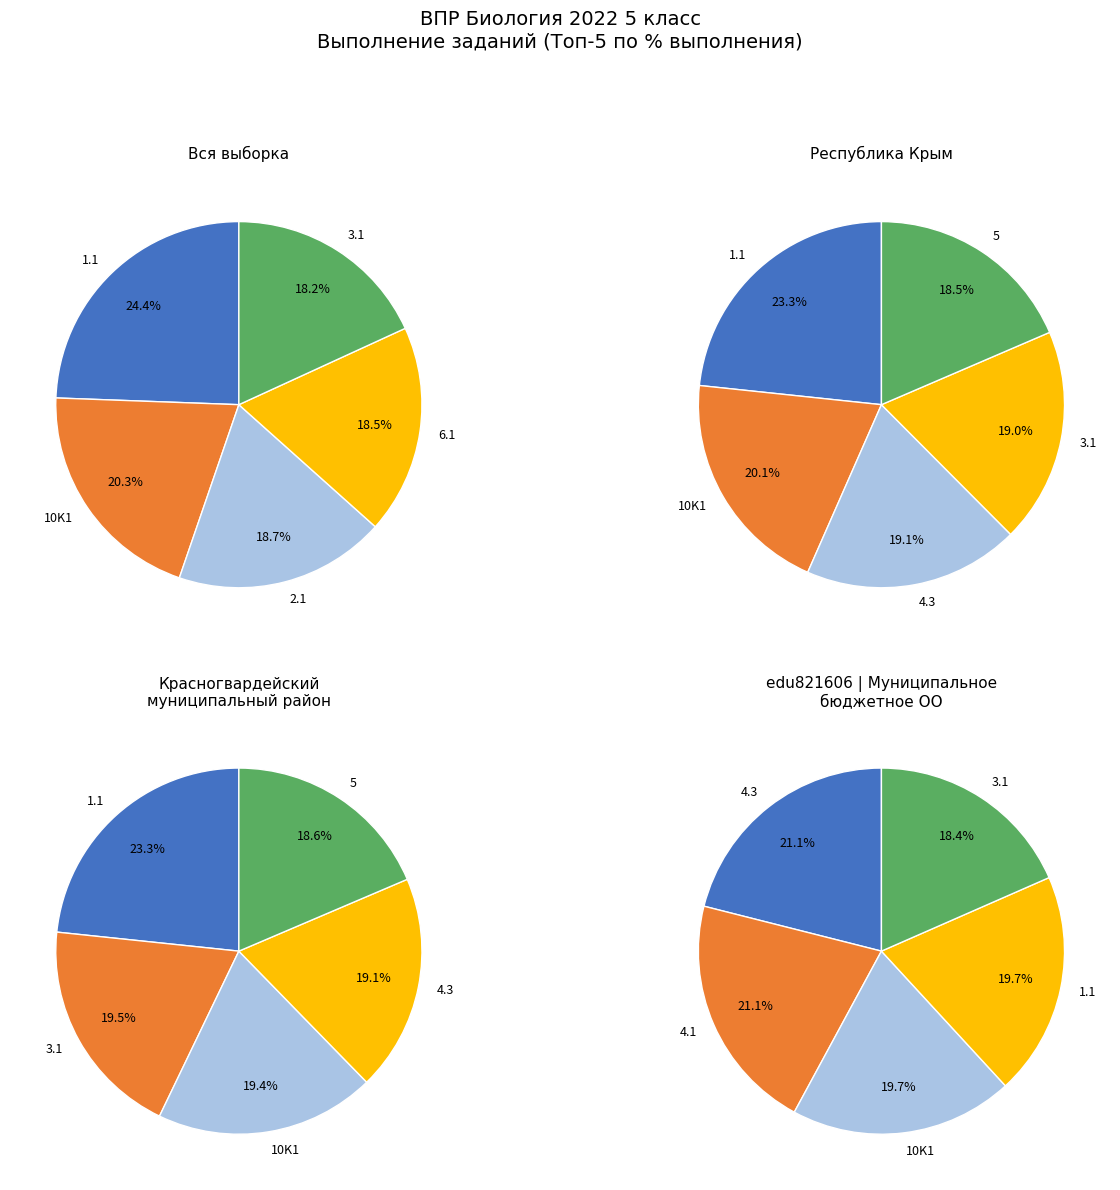

Is there a majority slice in this chart?

No